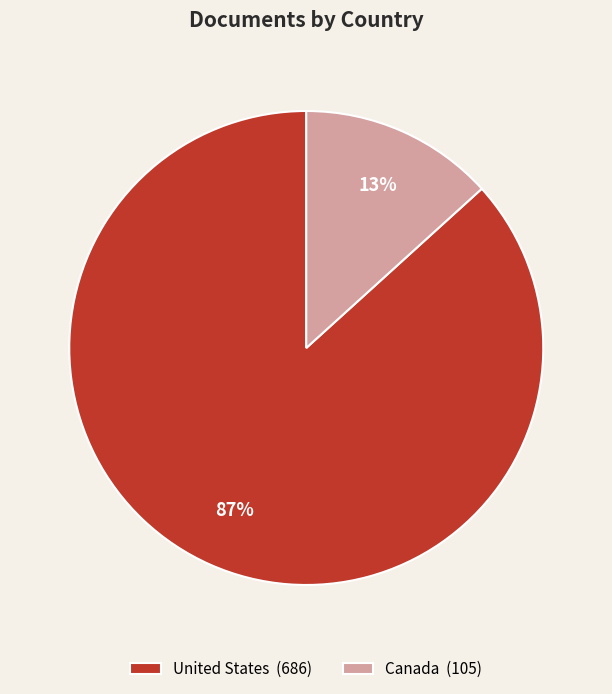

Which slice is the largest?

United States